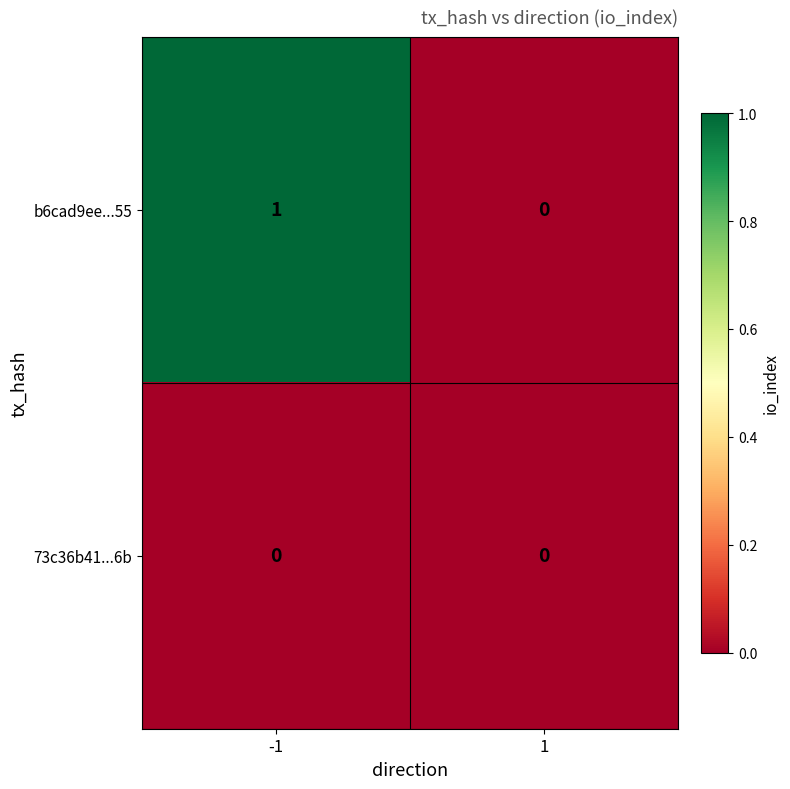

Rank the series at -1 from lowest to highest value.

73c36b41...6b, b6cad9ee...55